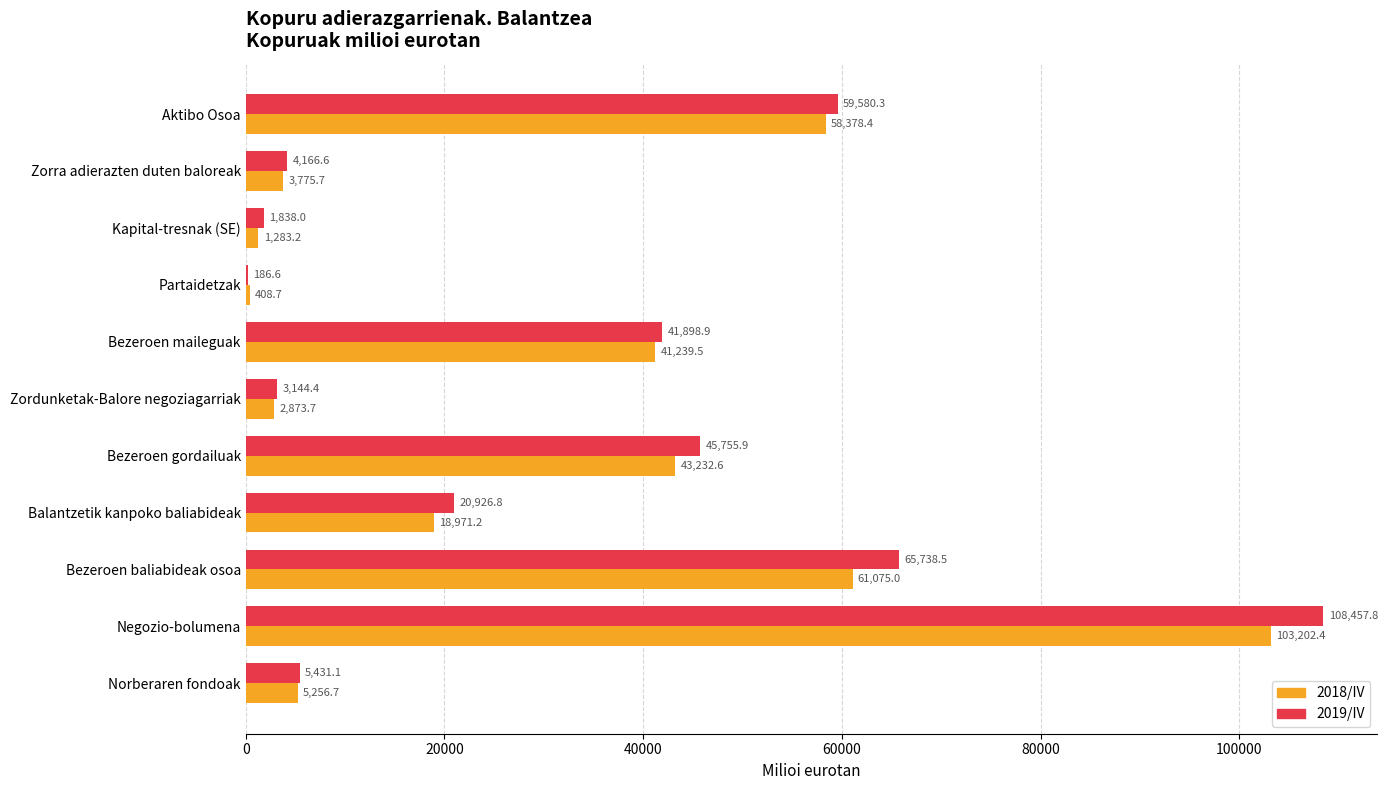

At which label is 2018/IV closest to 51805?

Aktibo Osoa